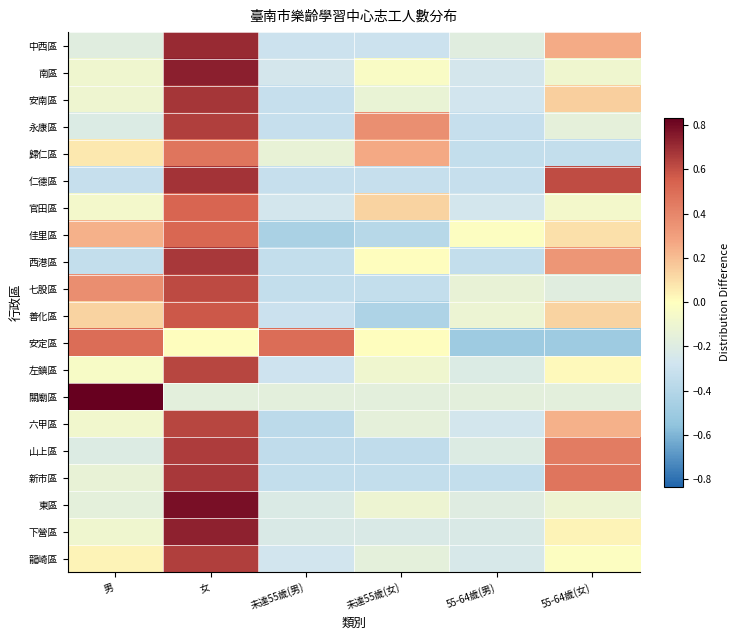

Which label corresponds to the smallest value in the chart?

55-64歲(男)